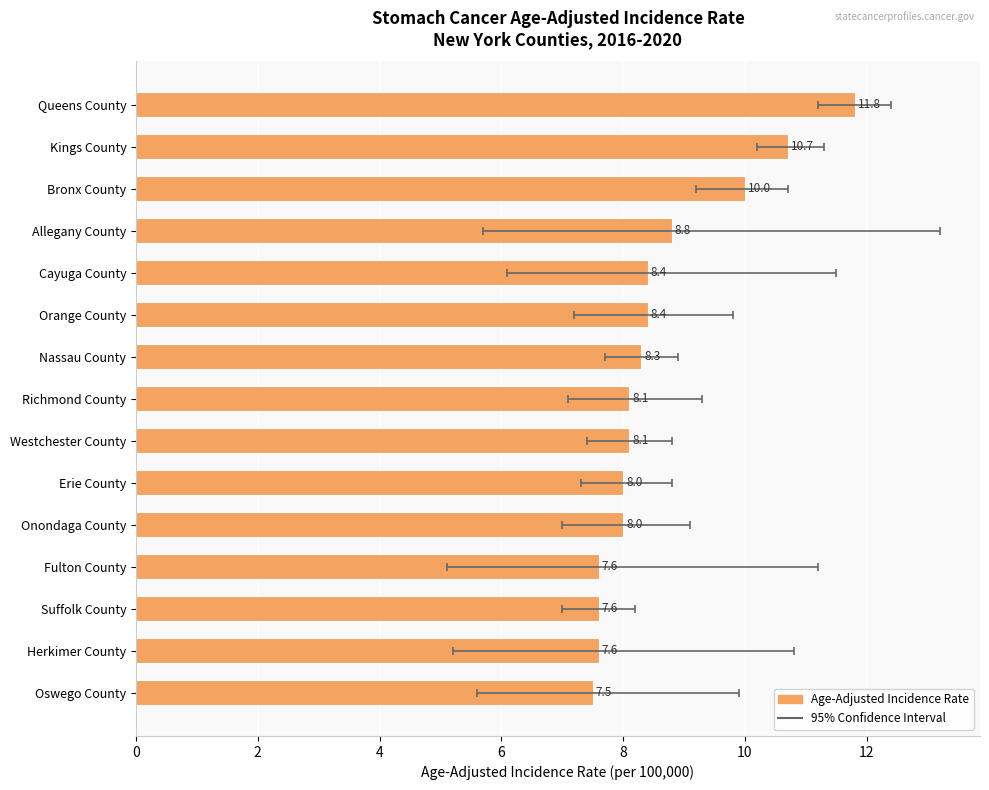

Reading right to left, list all the values displayed in this chart.

7.5	7.6	7.6	7.6	8.0	8.0	8.1	8.1	8.3	8.4	8.4	8.8	10.0	10.7	11.8